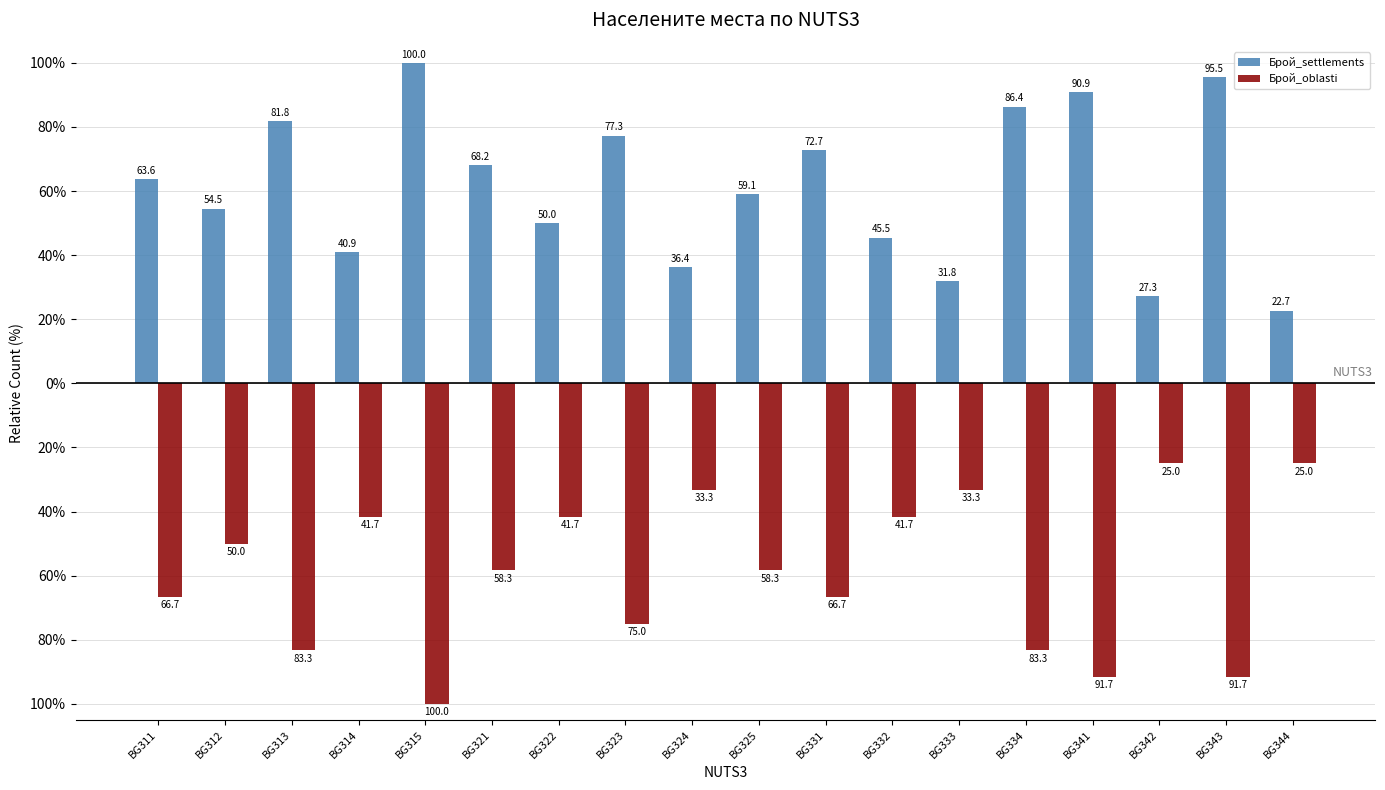

What is the difference between the Брой_oblasti values at BG313 and BG343?

8.3